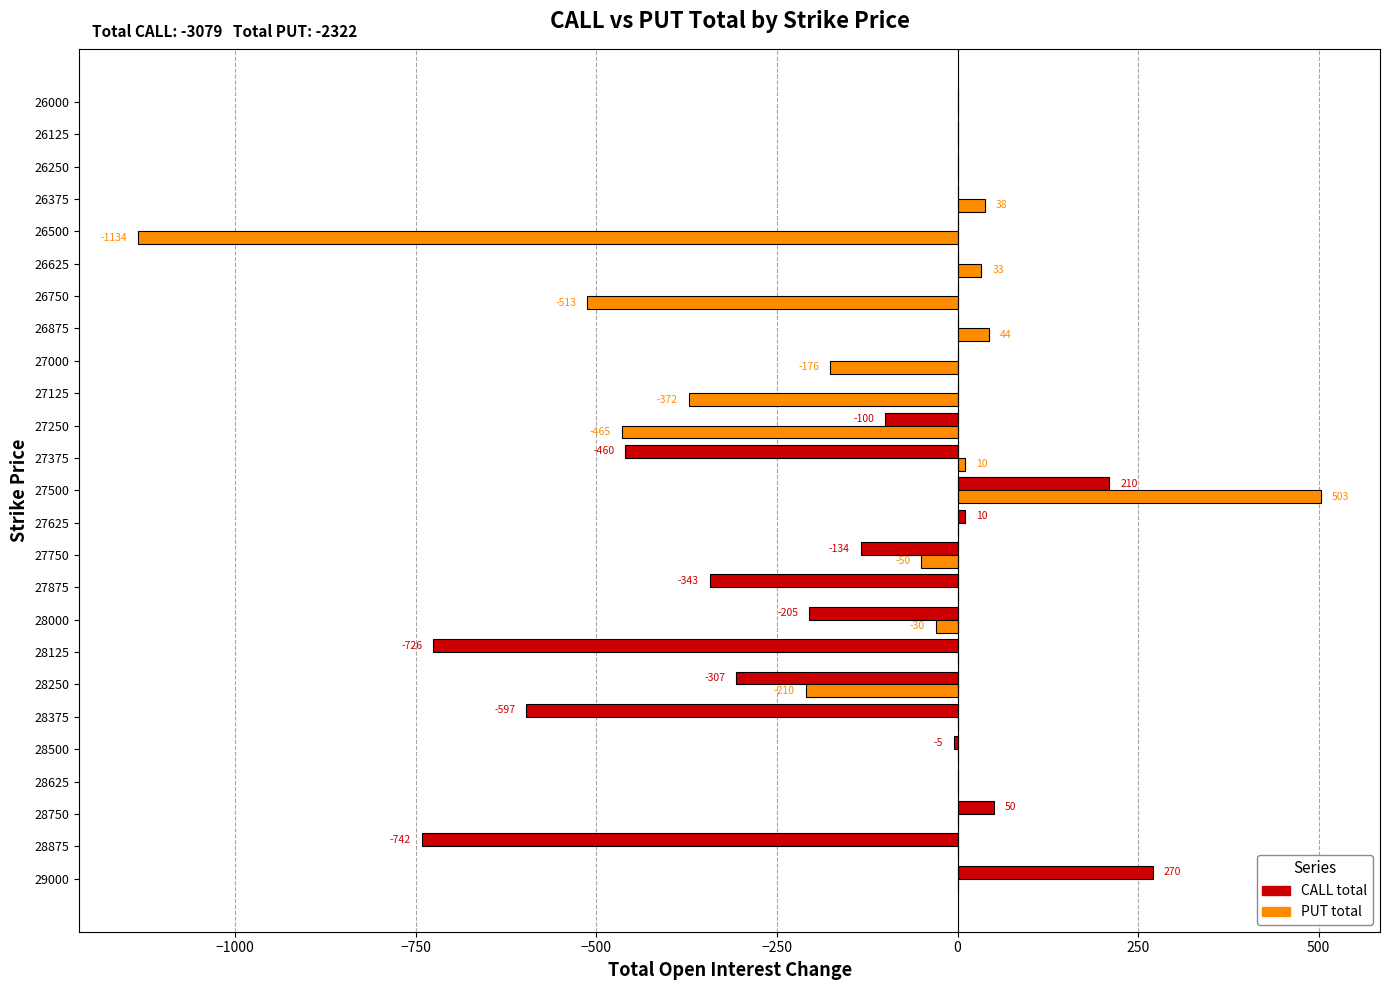

What is the maximum value for PUT total?

503